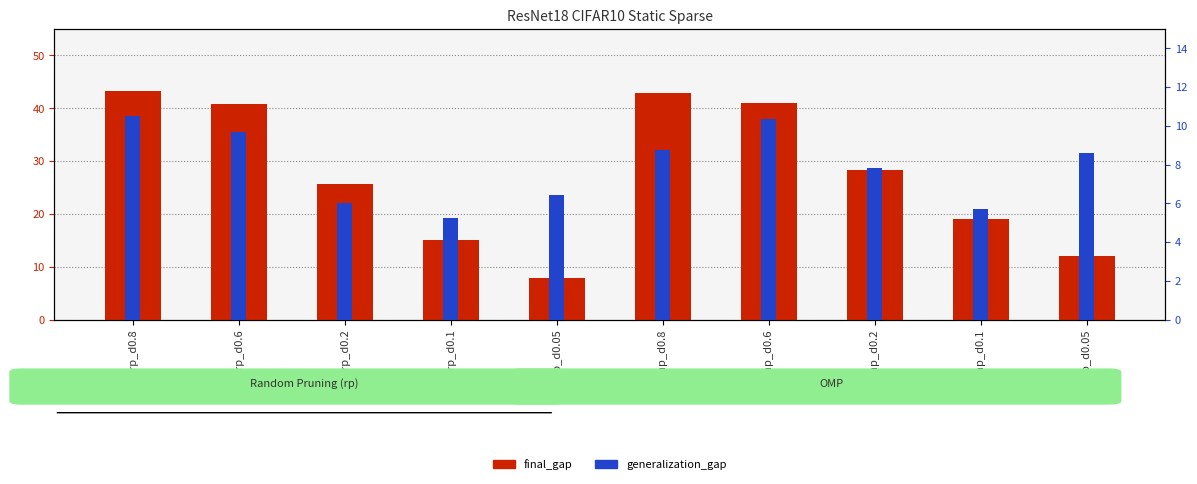

At which category is the sum across all series the highest?

rp_d0.8